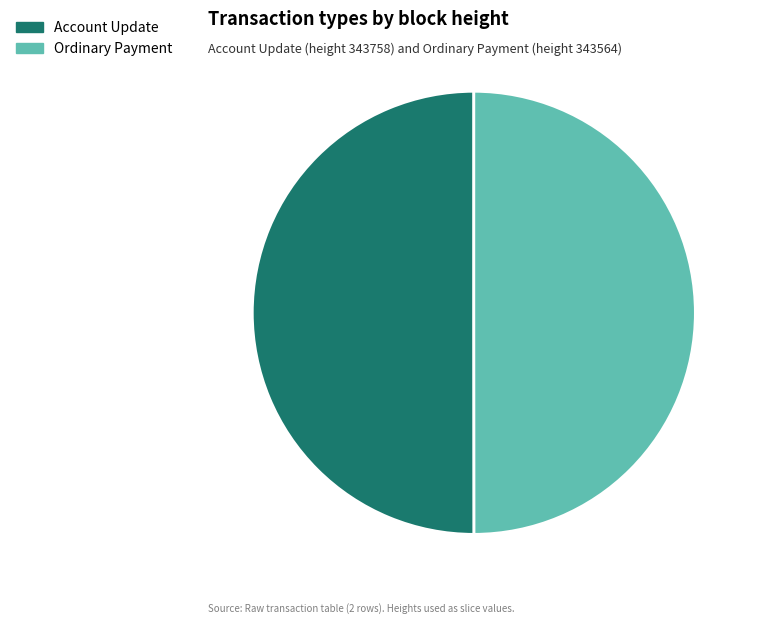

True or false: Ordinary Payment accounts for 50% of the total.

True